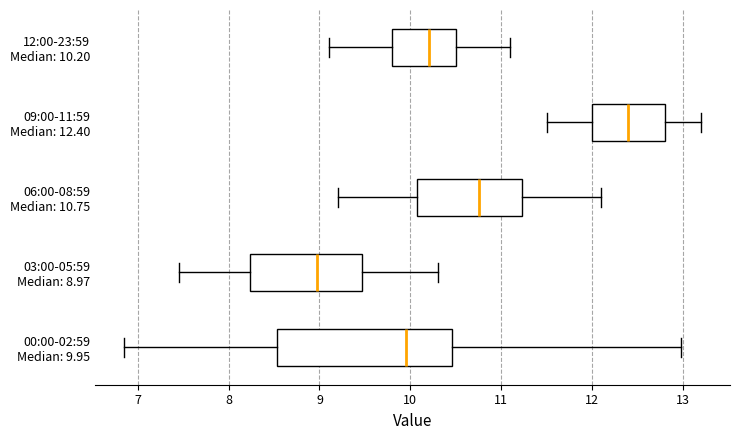

Which box's median line is the furthest to the left?

03:00-05:59 Median: 8.97